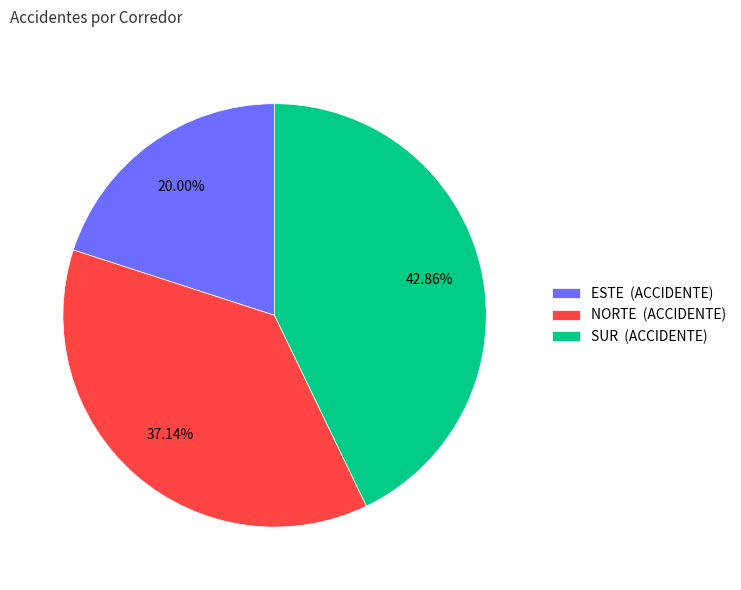

The SUR slice represents 30% of the pie. True or false?

False